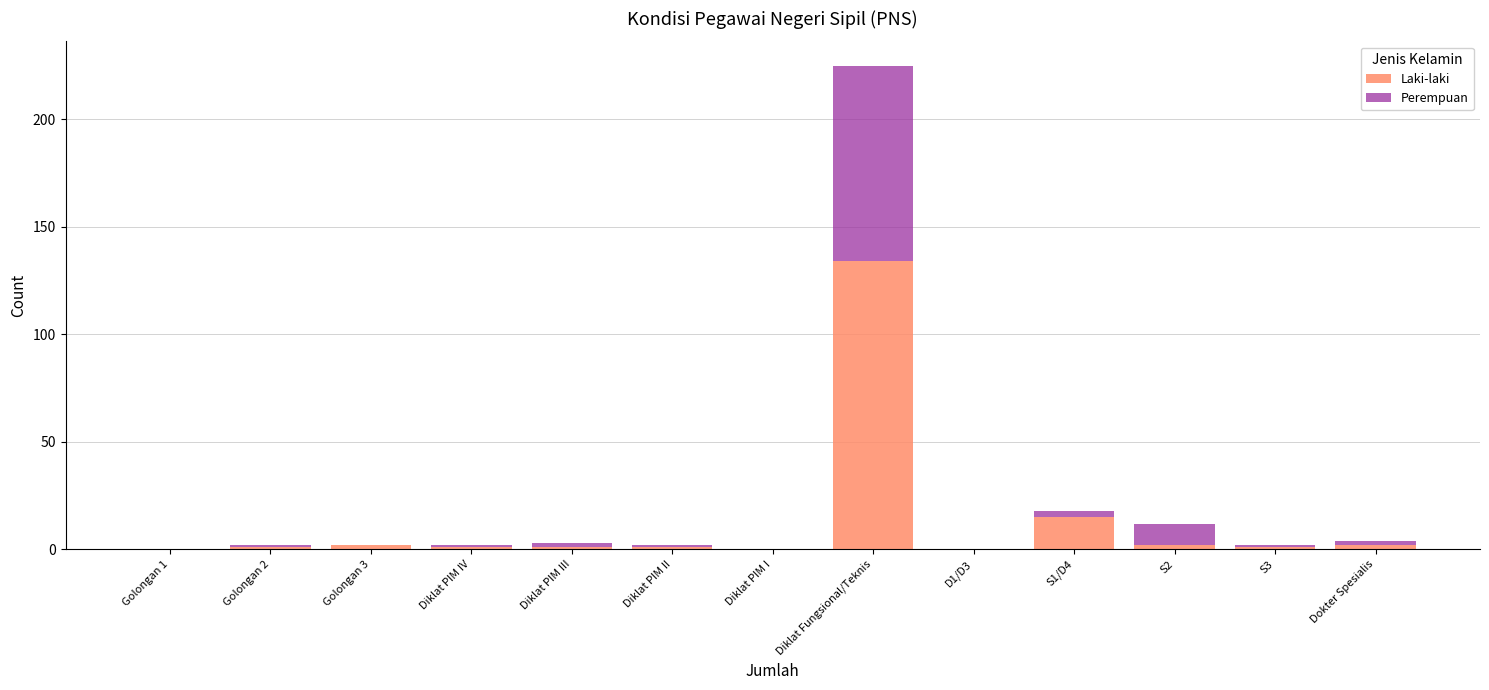

Reading right to left, list the values for the Laki-laki series.

Dokter Spesialis=2	S3=1	S2=2	S1/D4=15	D1/D3=0	Diklat Fungsional/Teknis=134	Diklat PIM I=0	Diklat PIM II=1	Diklat PIM III=1	Diklat PIM IV=1	Golongan 3=2	Golongan 2=1	Golongan 1=0